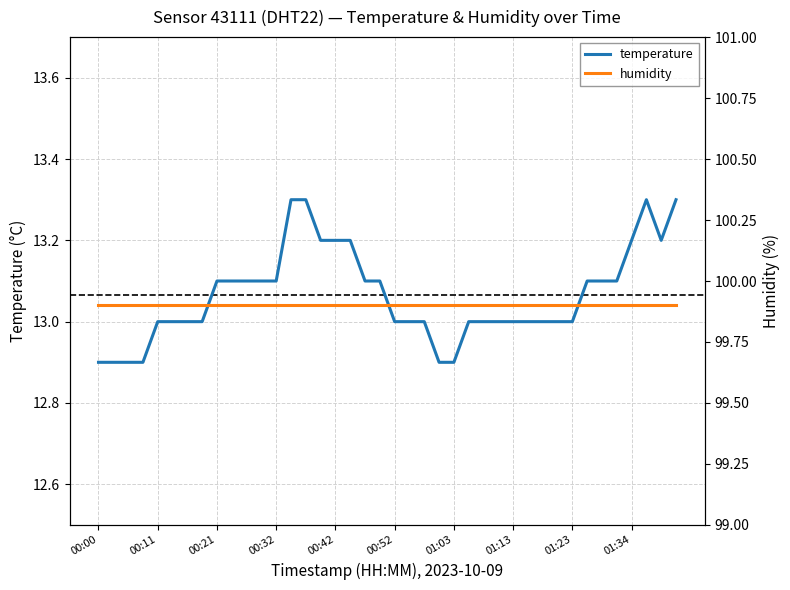

Count the temperature values in the range 13 to 14.

34